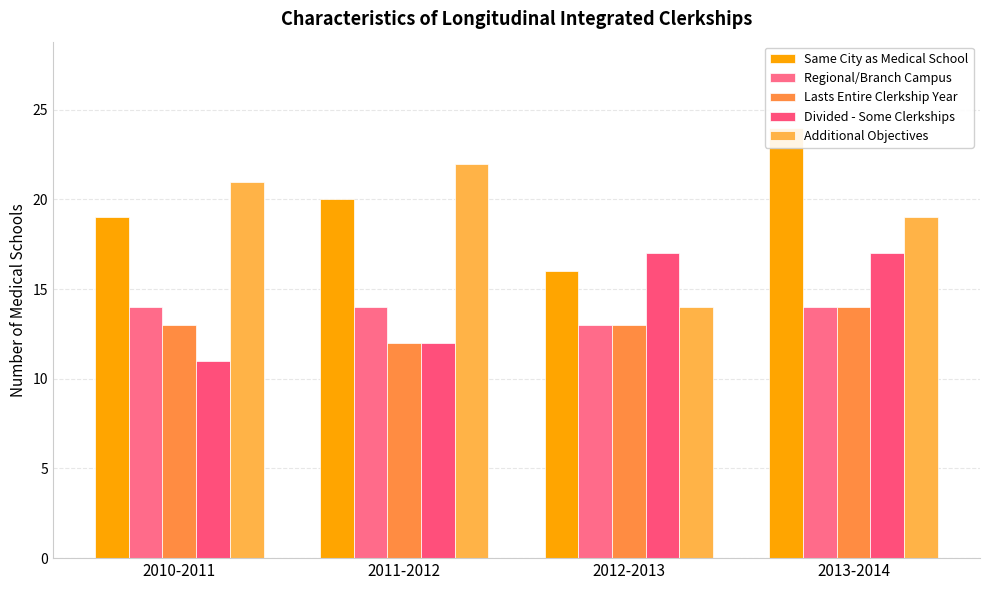

Which label corresponds to the smallest value in the chart?

2010-2011